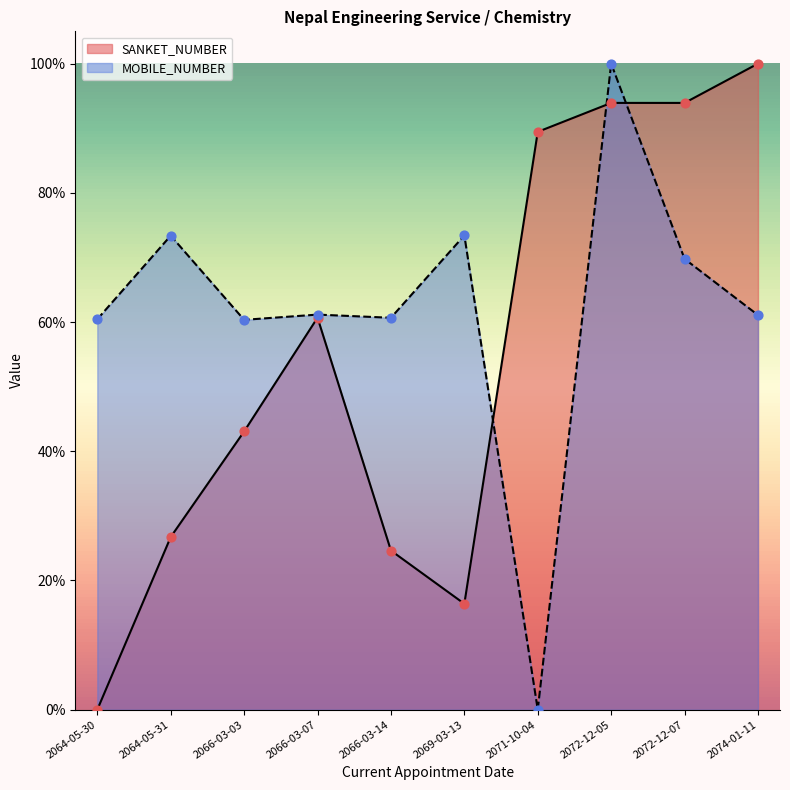

Which series reaches the minimum Y coordinate?

SANKET_NUMBER